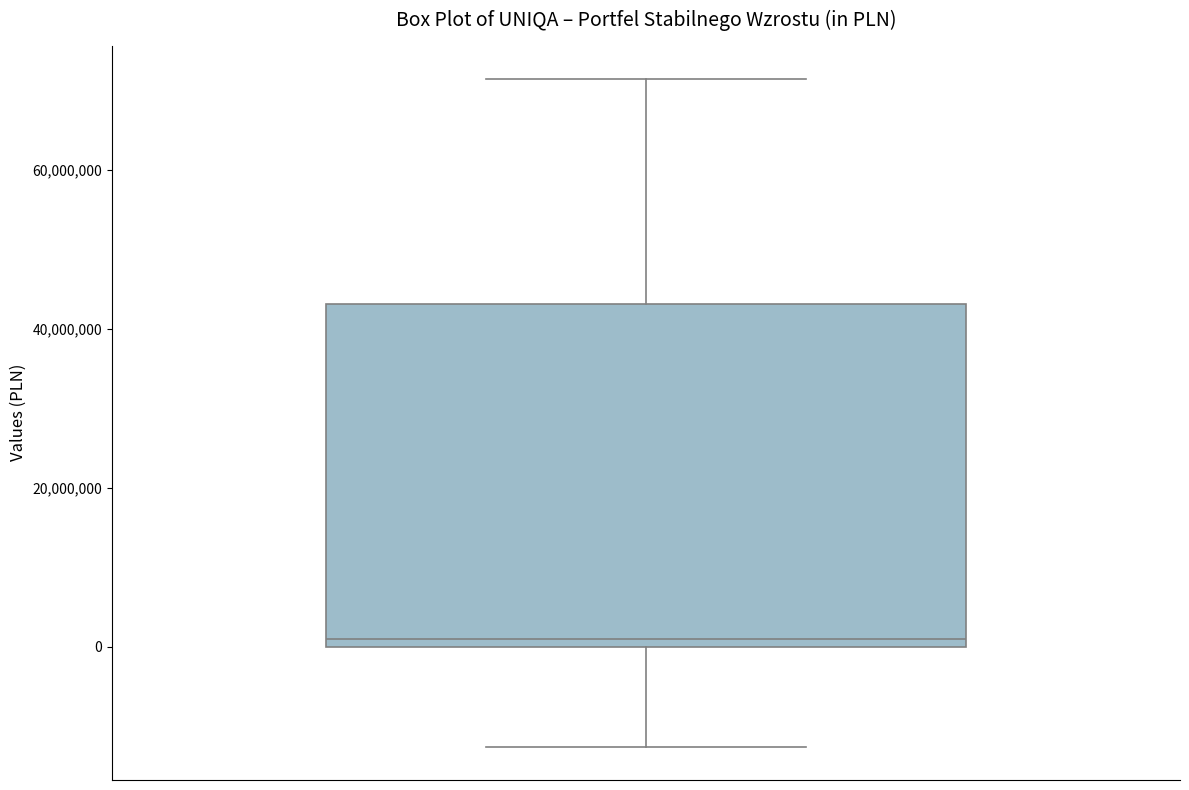

Read this box plot against the y-axis: the position of the median line, the range covered by the box, and the ends of both whiskers. The values are not printed on the chart, so give them approximately, as read against the axis.

median 0 (just above the box's lower edge), box 0 to 44000000, whiskers -12000000 to 72000000